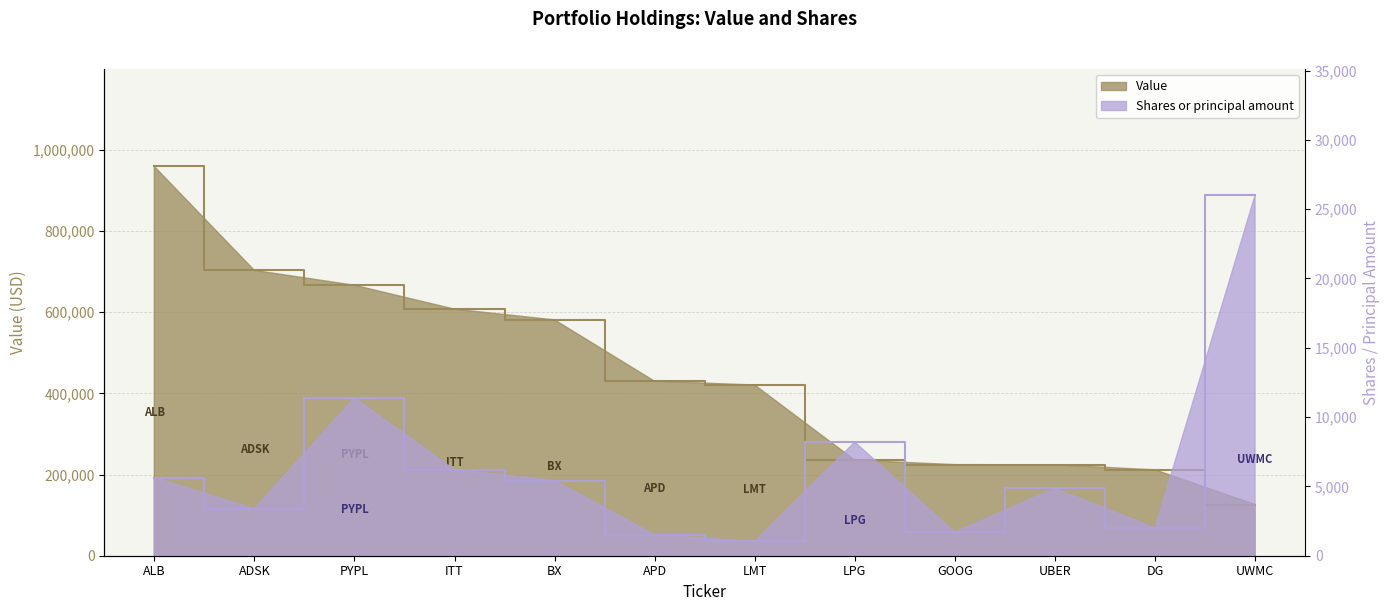

Reading left to right, transcribe all the data shown in this chart.

Value: 959026	703080	666444	607532	581127	429918	420624	235586	224409	224063	211600	126100
Shares or principal amount: 5640	3398	11400	6205	5424	1517	1029	8200	1702	4872	2000	26000